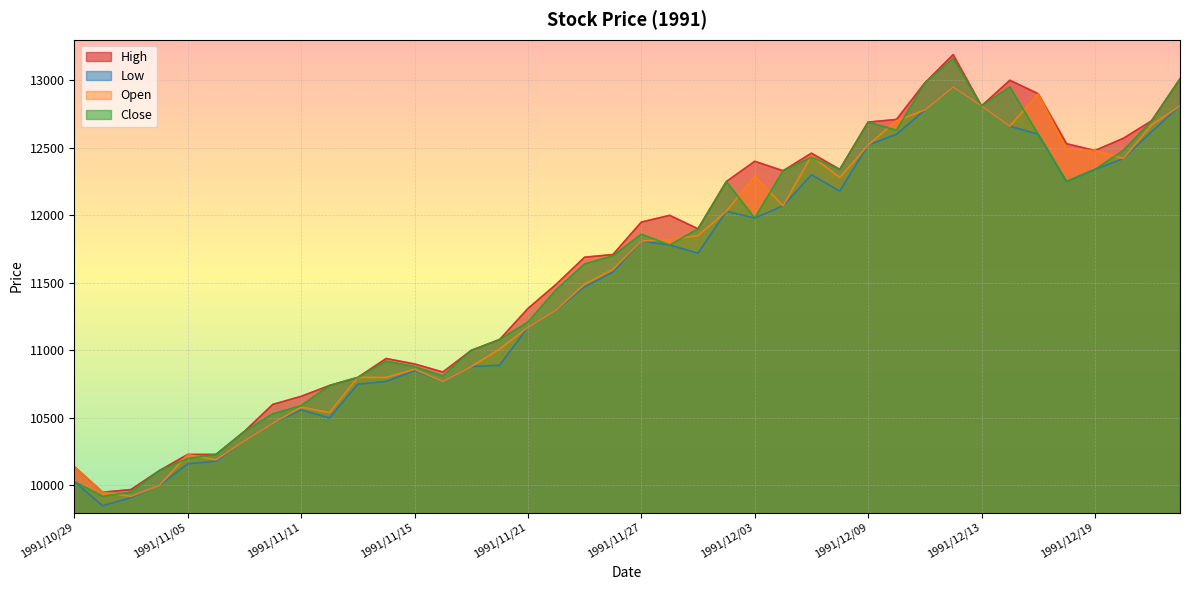

What is the smallest value displayed?

9850